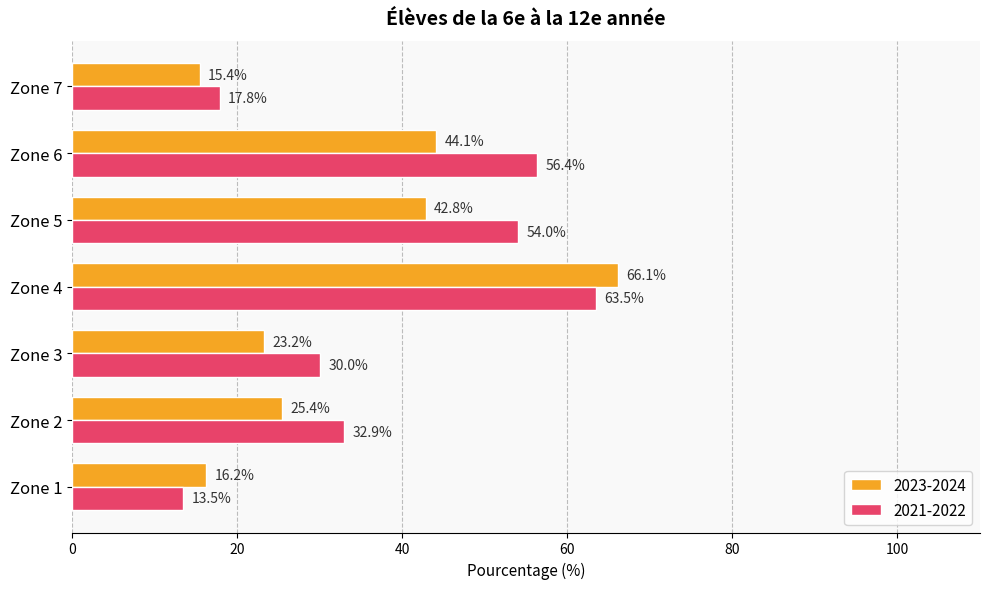

Which category has the lowest value in the 2023-2024 series?

Zone 7